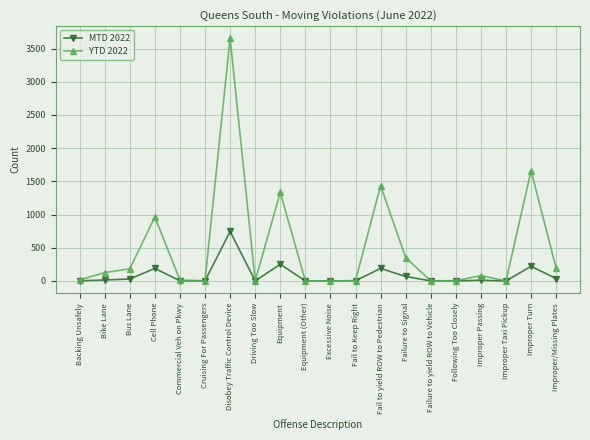

At which category is the sum across all series the highest?

Disobey Traffic Control Device